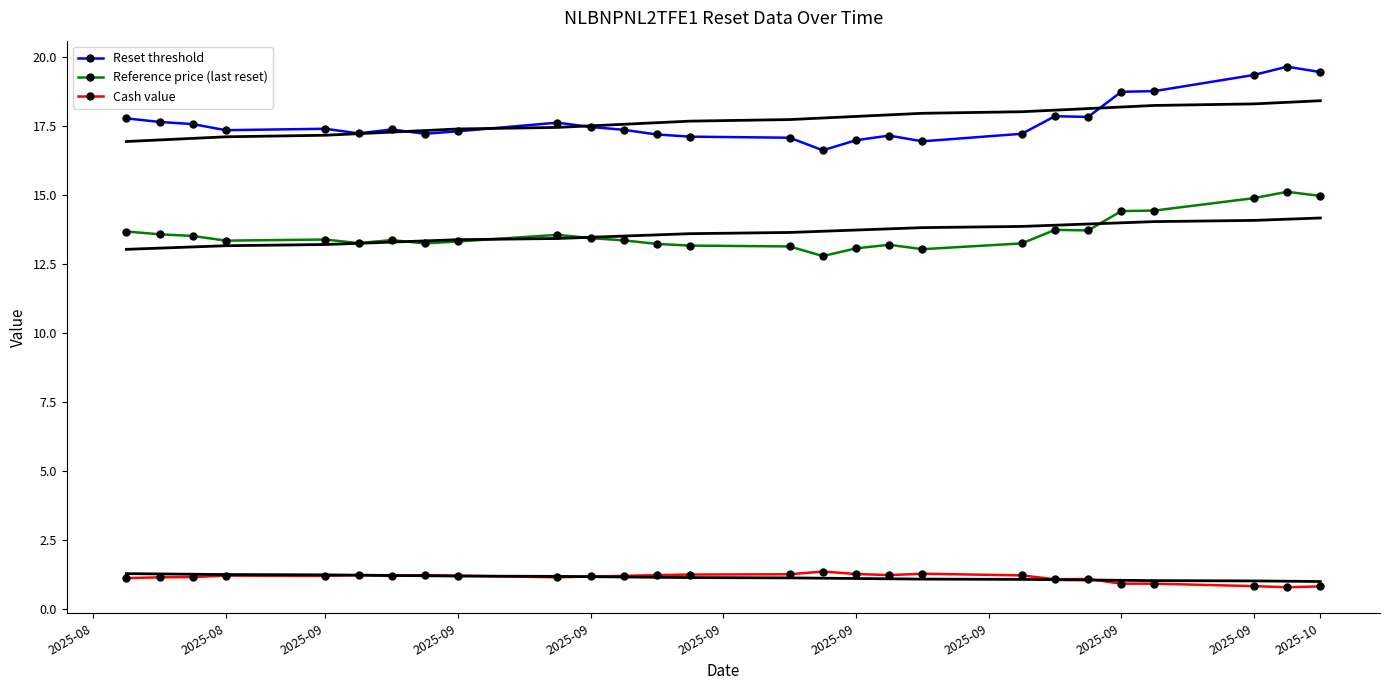

Is this an area chart (filled region under the line)?

No